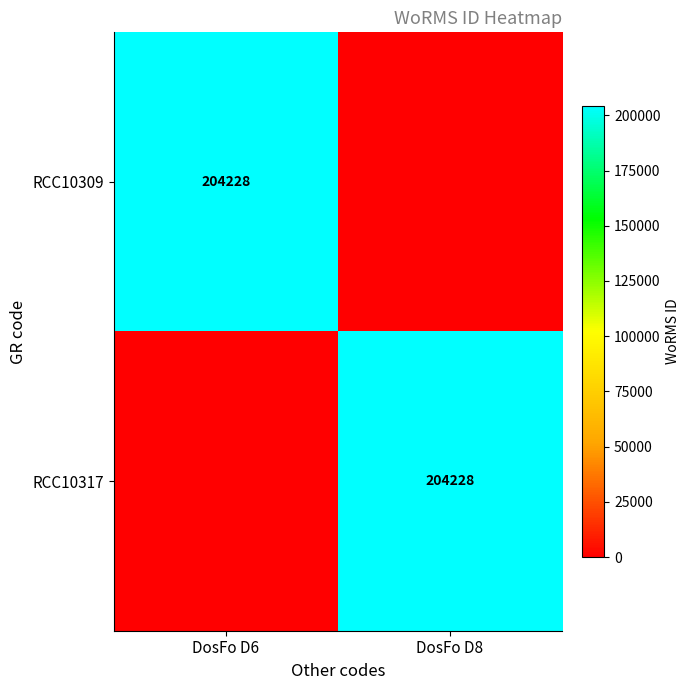

The value of RCC10317 at DosFo D8 is 333933. True or false?

False